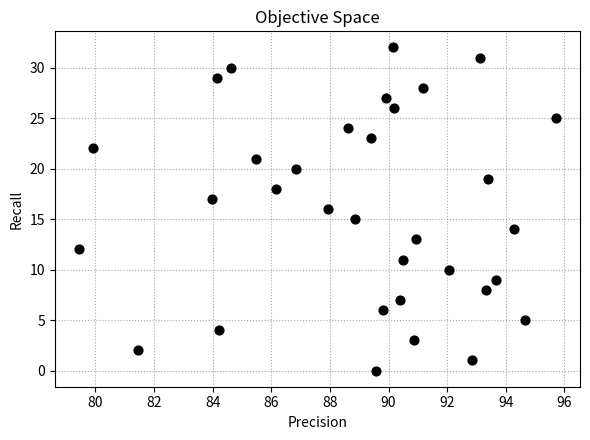

What is the range of Y values (max minus min)?

32